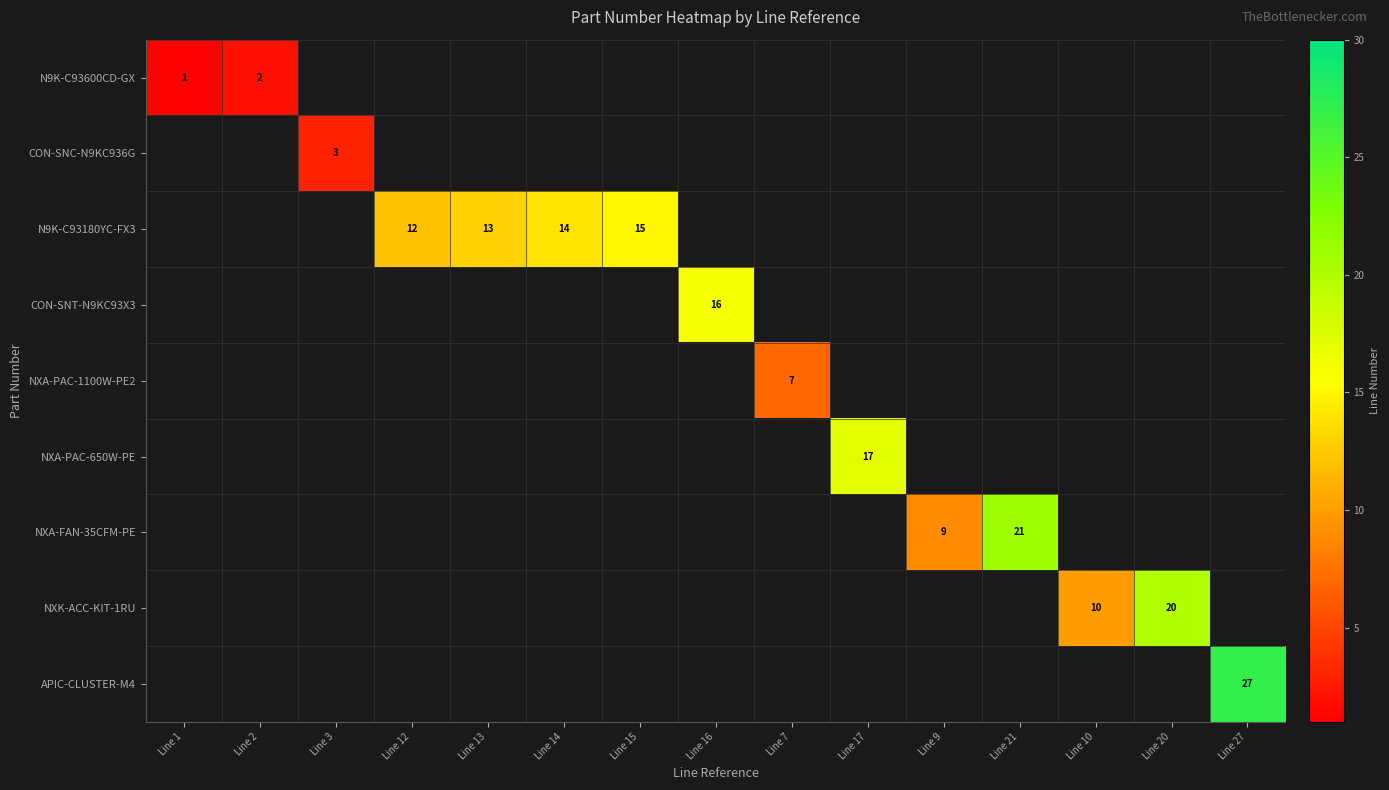

How many series are shown in this chart?

9